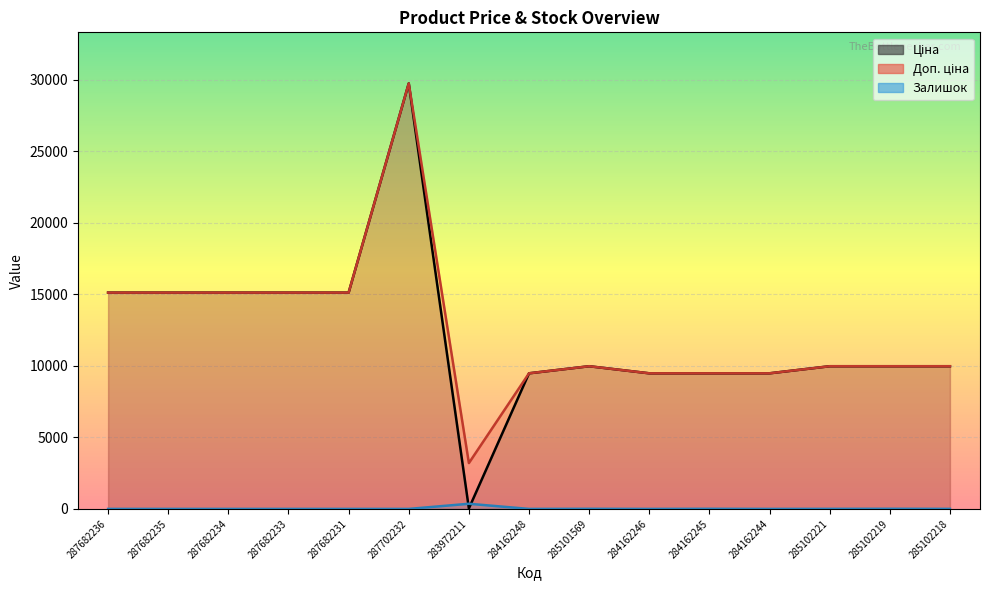

In Залишок, how many points are lower than both neighbors (excluding endpoints)?

3